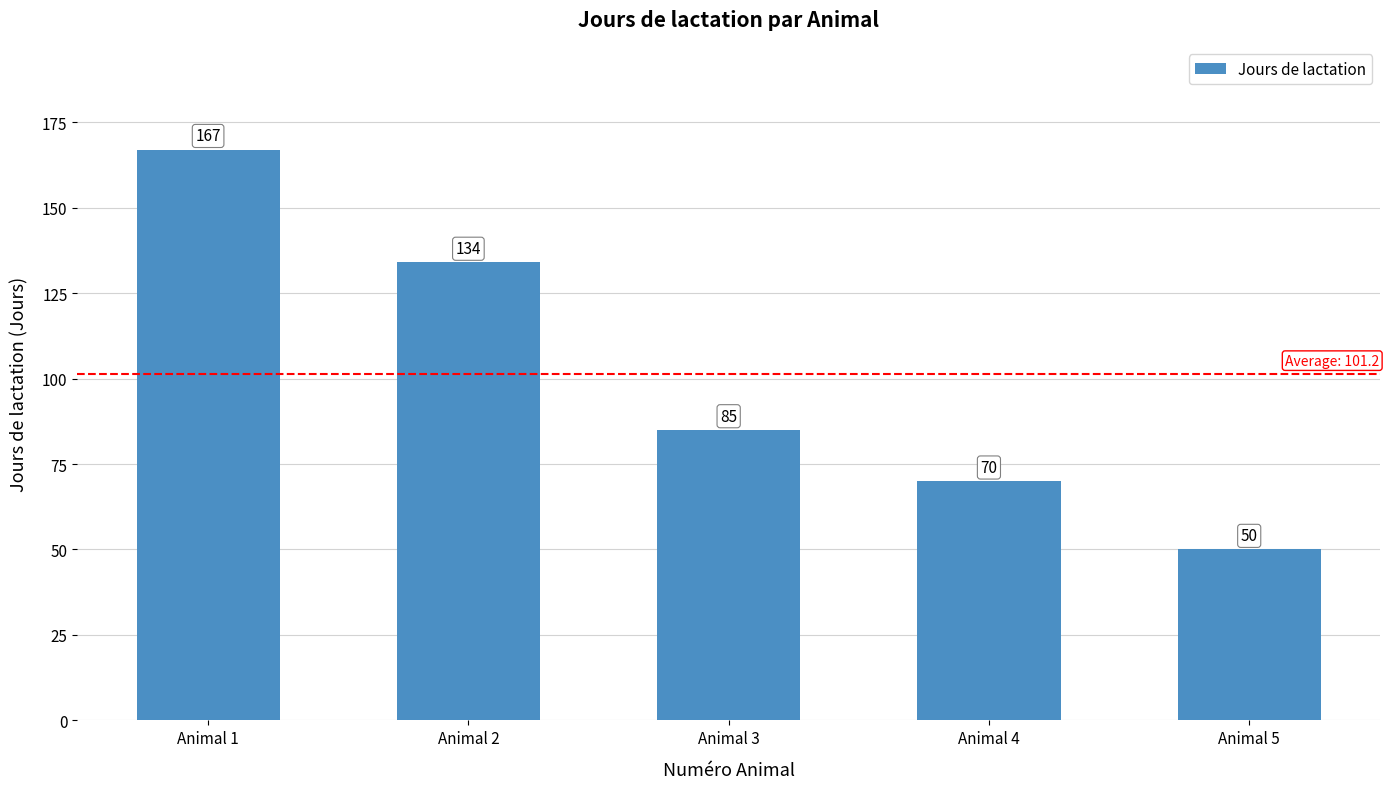

At which label does the data first exceed 85?

Animal 1